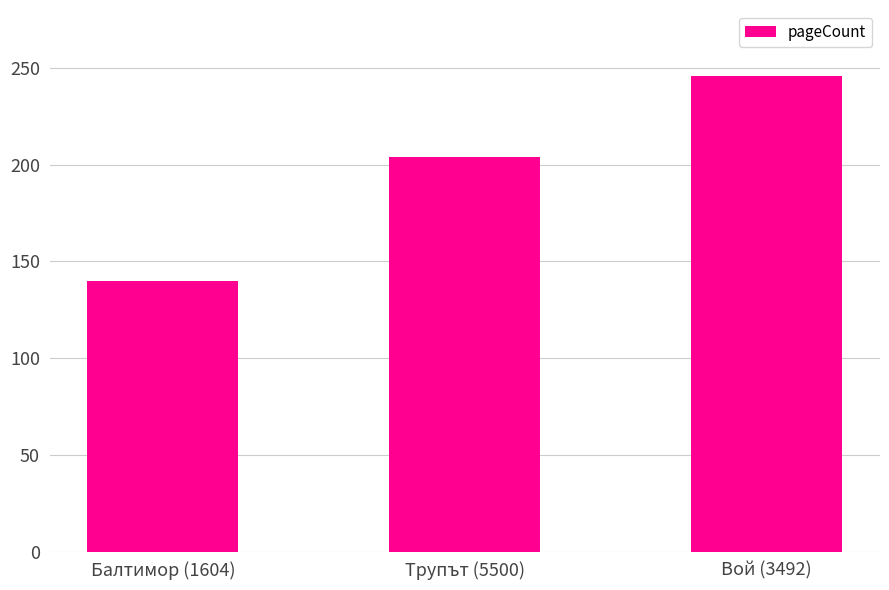

The value at Вой (3492) is 246. True or false?

True